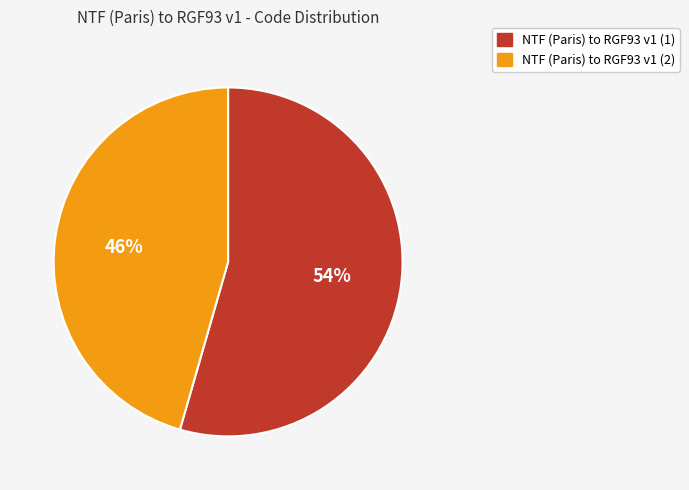

To the nearest percent, what is the average slice percentage?

50%